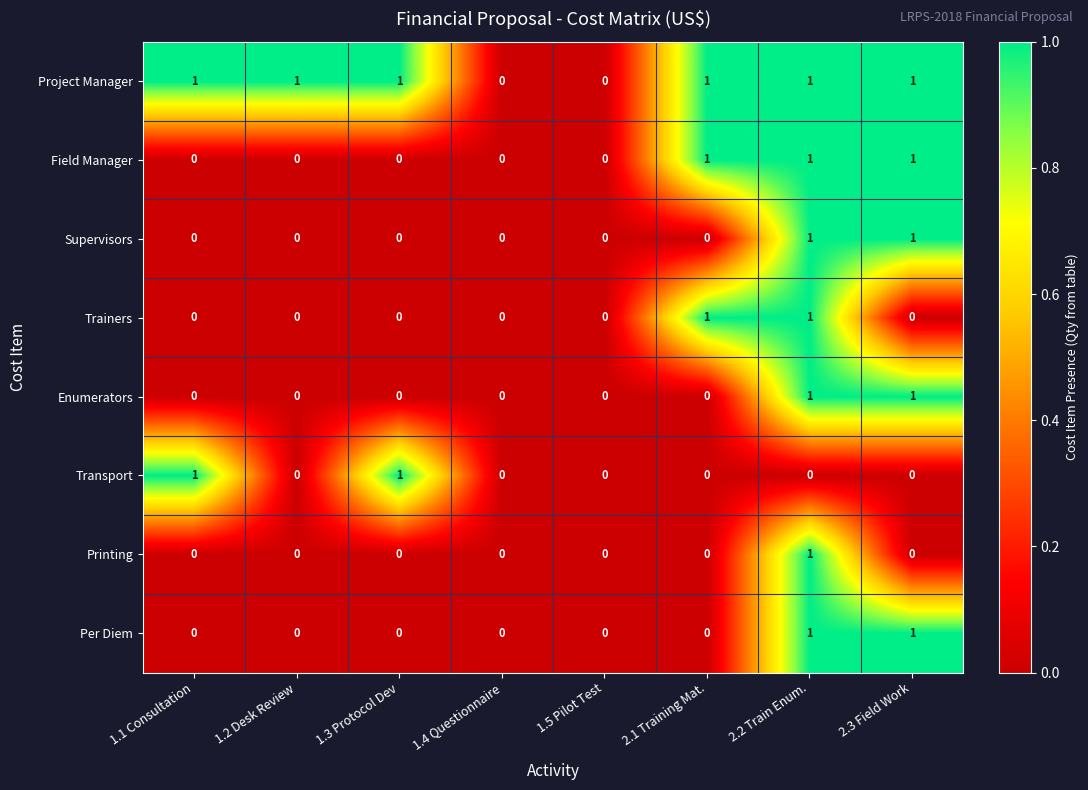

Count the Supervisors values in the range 0 to 1.

8